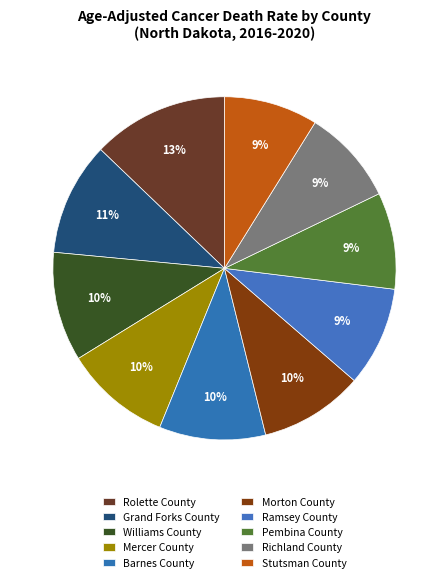

To the nearest percent, what portion does Pembina County represent?

9%